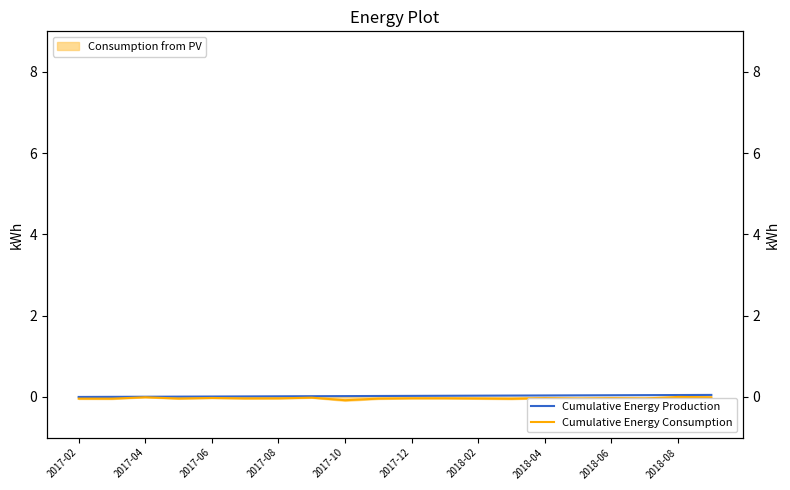

Is this an area chart (filled region under the line)?

No